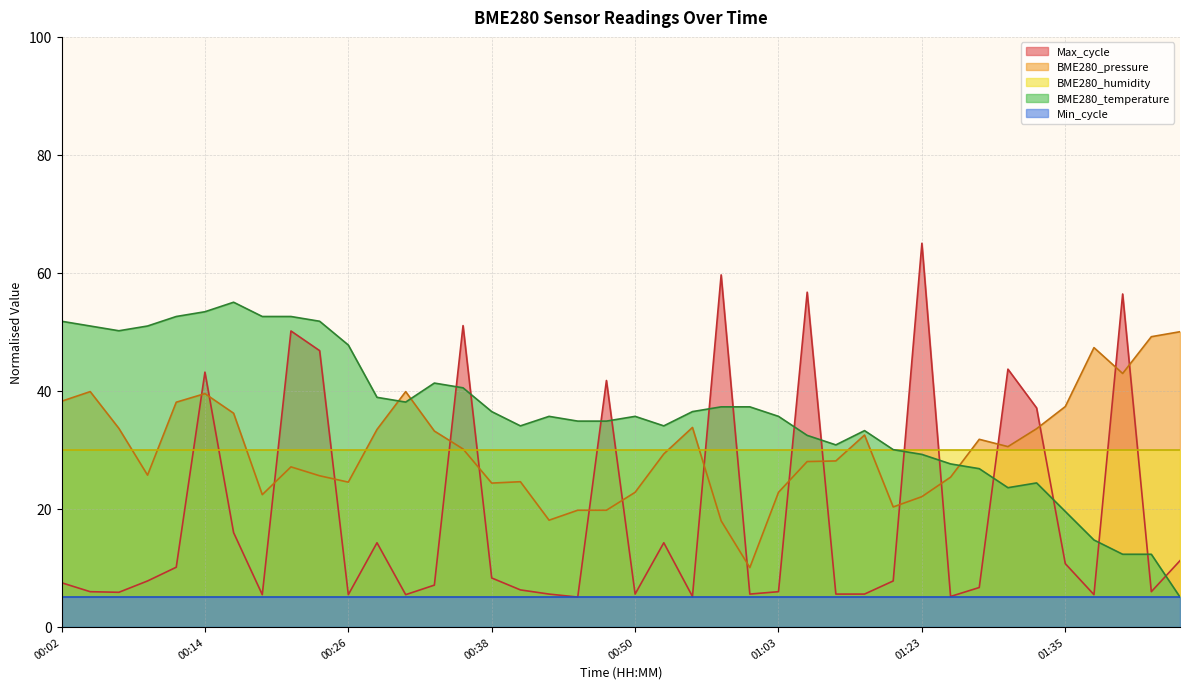

At which category does the chart reach its peak across all series?

01:23